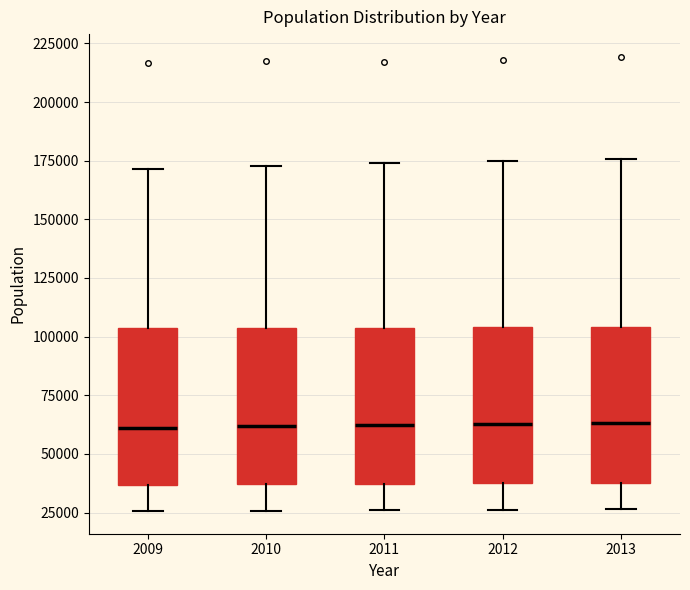

Reading left to right, read every box against the y-axis: the position of its median line, the range the box covers, and the ends of its whiskers. The values are not printed on the chart, so give them approximately, as read against the axis.

2009: median 60000, box 35000 to 105000, whiskers 25000 to 170000
2010: median 60000, box 35000 to 105000, whiskers 25000 to 175000
2011: median 60000, box 35000 to 105000, whiskers 25000 to 175000
2012: median 65000, box 35000 to 105000, whiskers 25000 to 175000
2013: median 65000, box 40000 to 105000, whiskers 25000 to 175000